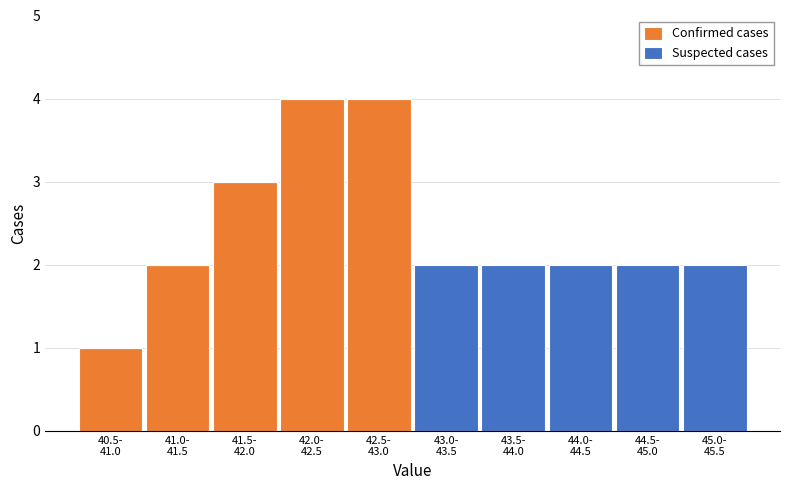

What is the highest value of the Confirmed cases series?

4